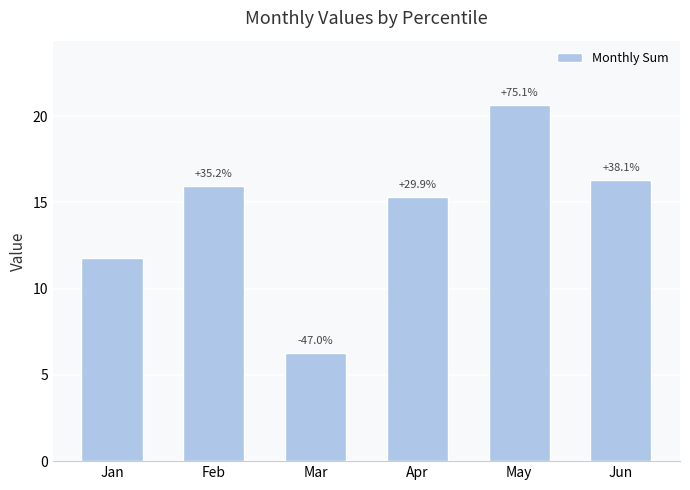

What is the value of the 4th bar from the left?

15.3